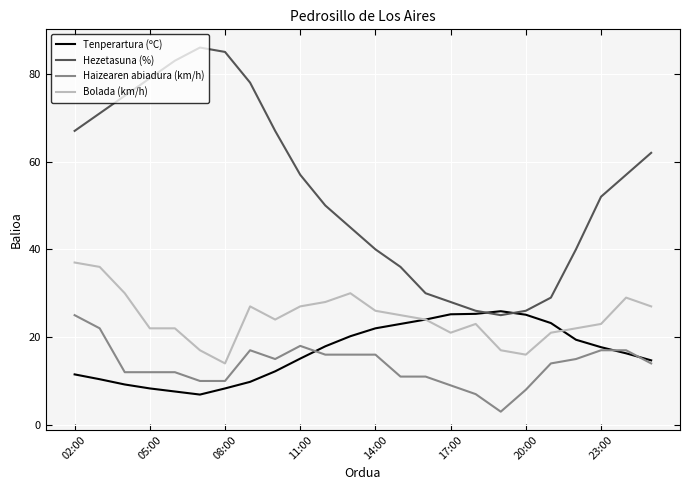

True or false: Hezetasuna (%) and Haizearen abiadura (km/h) intersect in this chart.

False